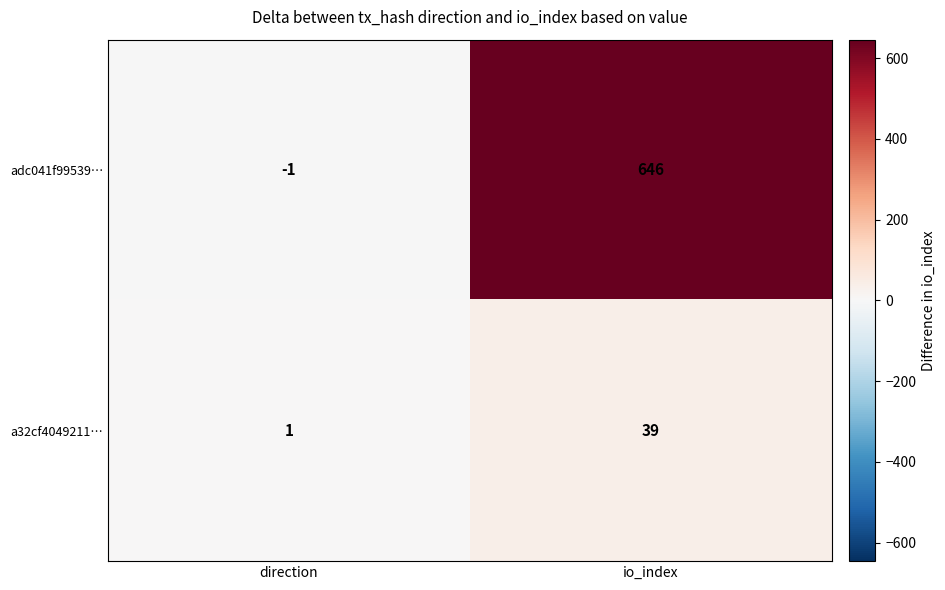

What is the average value of the a32cf4049211… series?

20